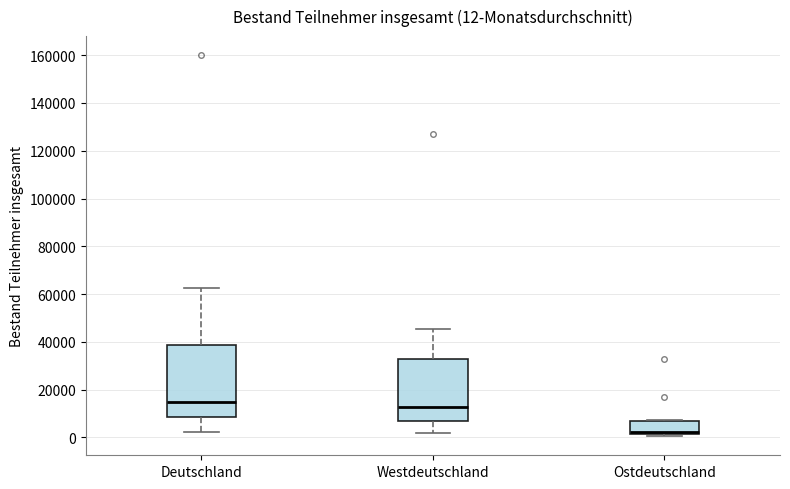

Which box is the tallest, from its lower edge to its upper edge?

Deutschland